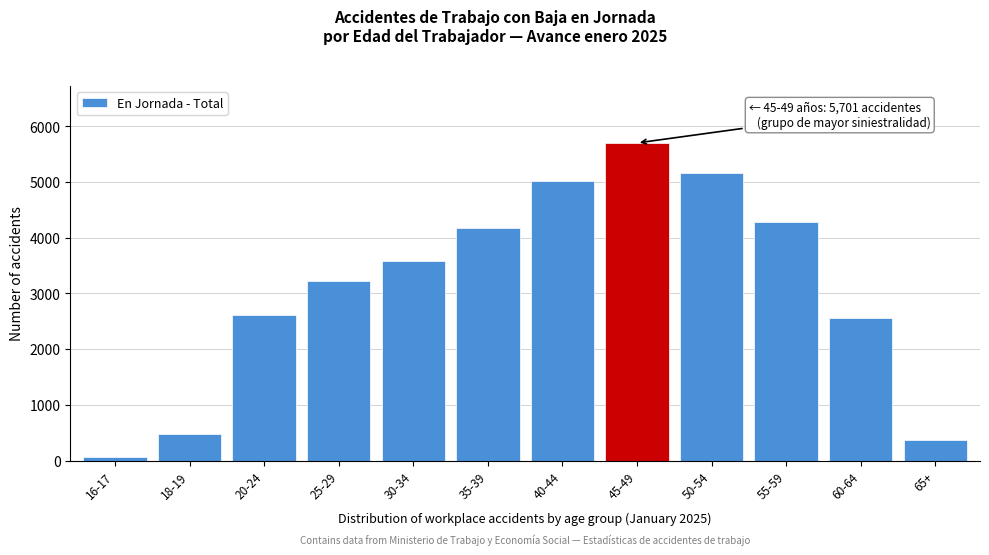

Reading left to right, extract all data points from this chart.

16-17=66	18-19=475	20-24=2619	25-29=3230	30-34=3590	35-39=4166	40-44=5010	45-49=5701	50-54=5157	55-59=4281	60-64=2565	65+=374